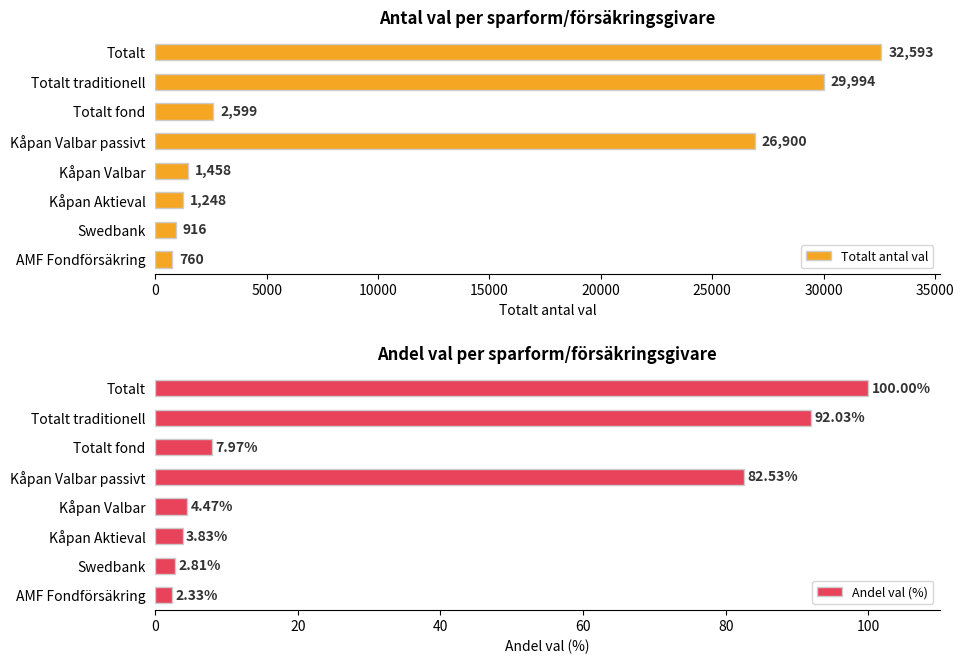

How many values in the Totalt antal val series are below 2599?

4